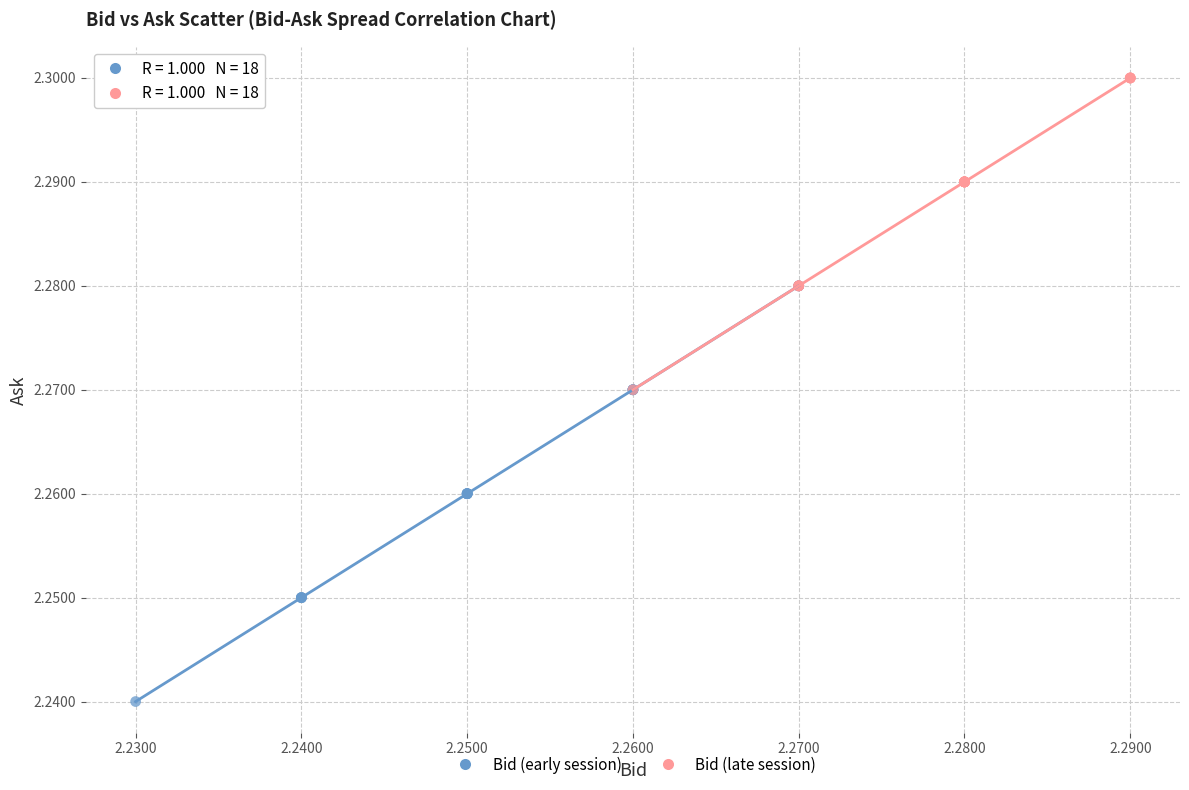

Which series has the largest Y range (max minus min)?

Bid (early session)